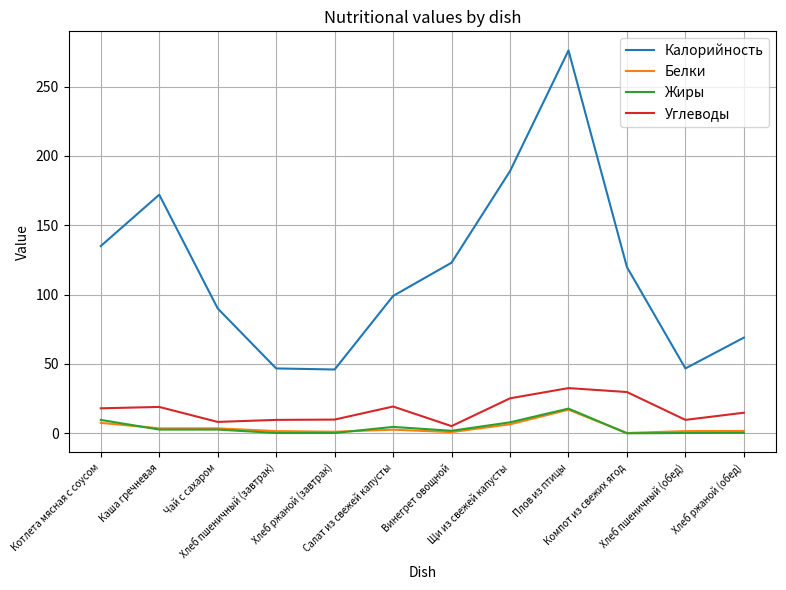

What is the minimum value for Калорийность?

46.0